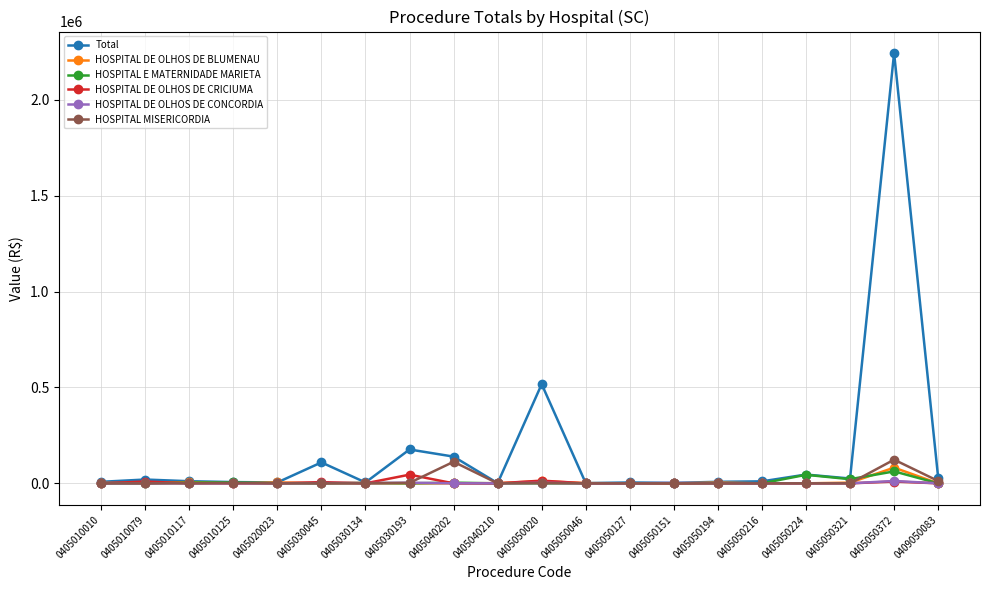

At which category is the sum across all series the highest?

0405050372